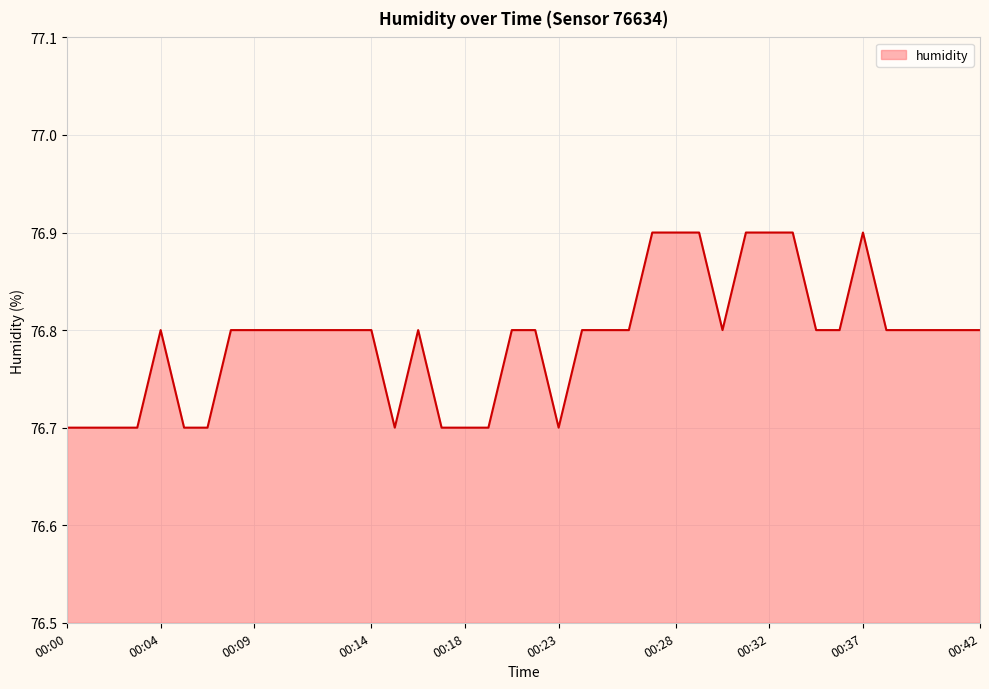

What is the smallest value displayed?

76.7